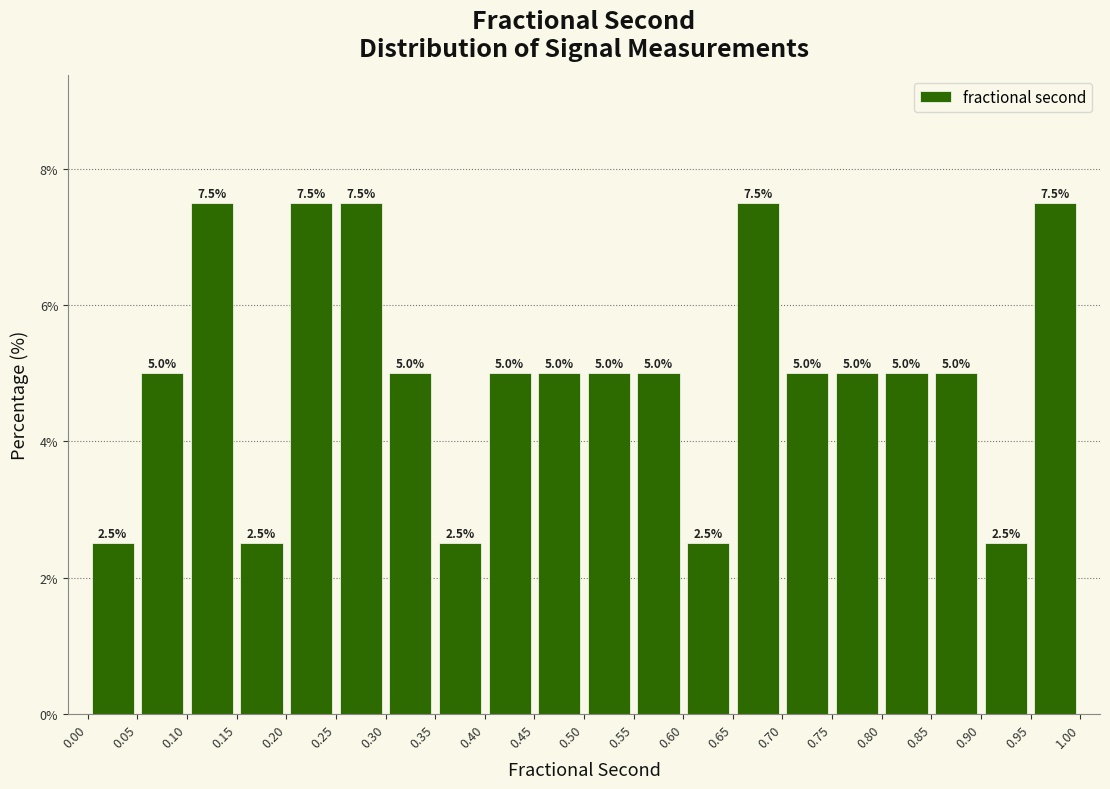

Reading left to right, list every bar in this chart as the range it spans on the x-axis followed by its height.

0.00 to 0.05: 2.5
0.05 to 0.10: 5.0
0.10 to 0.15: 7.5
0.15 to 0.20: 2.5
0.20 to 0.25: 7.5
0.25 to 0.30: 7.5
0.30 to 0.35: 5.0
0.35 to 0.40: 2.5
0.40 to 0.45: 5.0
0.45 to 0.50: 5.0
0.50 to 0.55: 5.0
0.55 to 0.60: 5.0
0.60 to 0.65: 2.5
0.65 to 0.70: 7.5
0.70 to 0.75: 5.0
0.75 to 0.80: 5.0
0.80 to 0.85: 5.0
0.85 to 0.90: 5.0
0.90 to 0.95: 2.5
0.95 to 1.00: 7.5